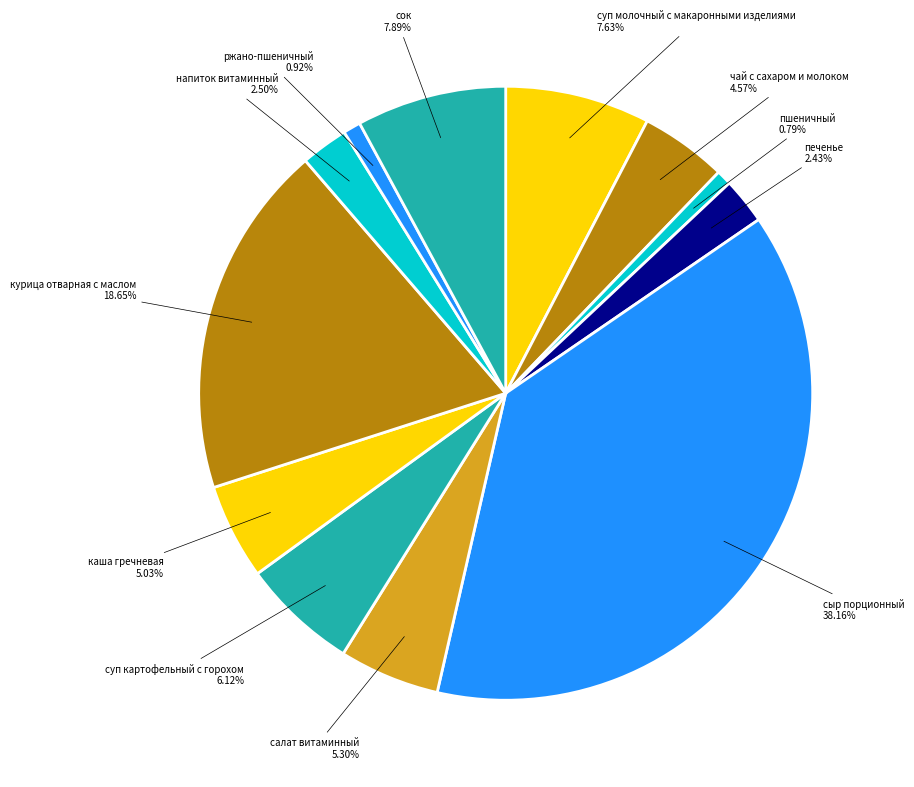

How many segments does this pie chart have?

12